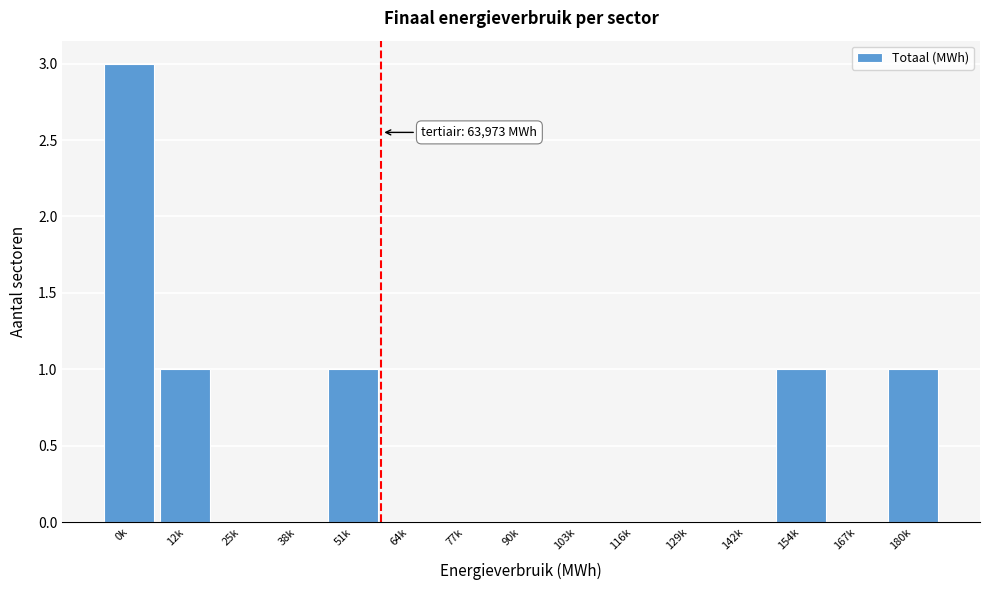

Reading left to right, transcribe all the data shown in this chart.

0k=3	12k=1	25k=0	38k=0	51k=1	64k=0	77k=0	90k=0	103k=0	116k=0	129k=0	142k=0	154k=1	167k=0	180k=1